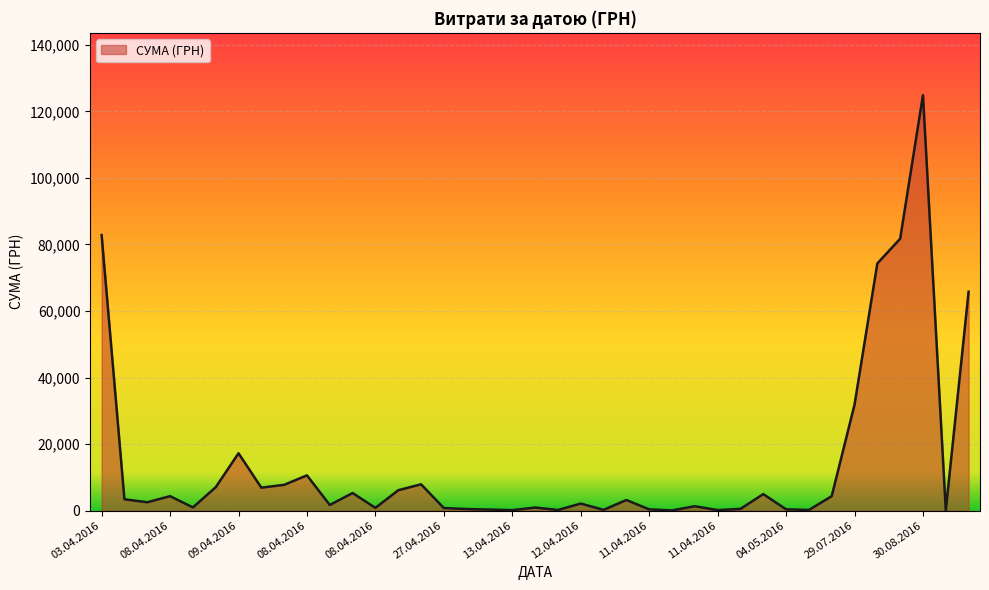

What is the maximum value shown in the chart?

124904.8